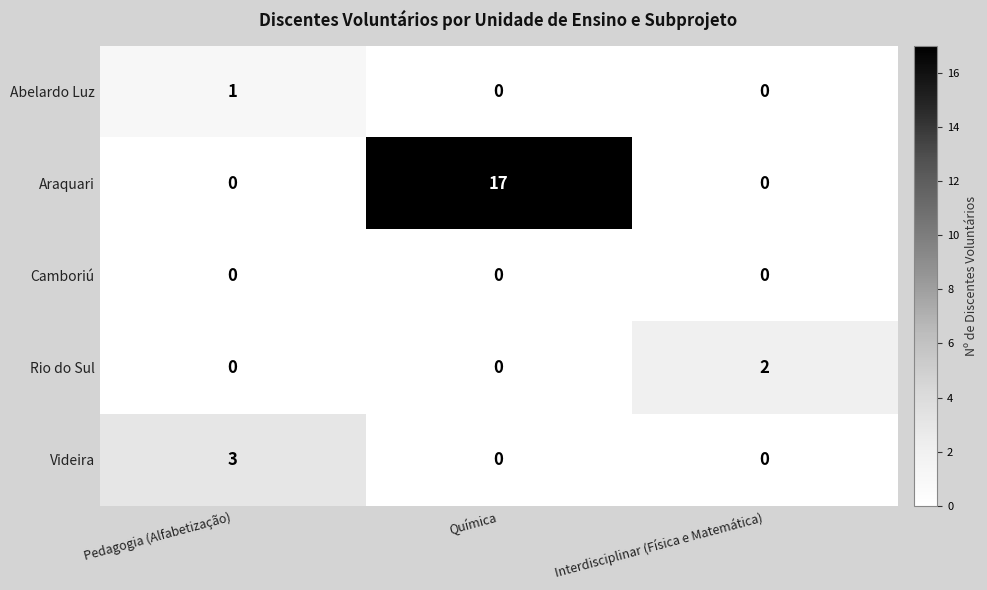

What is the highest value of the Videira series?

3